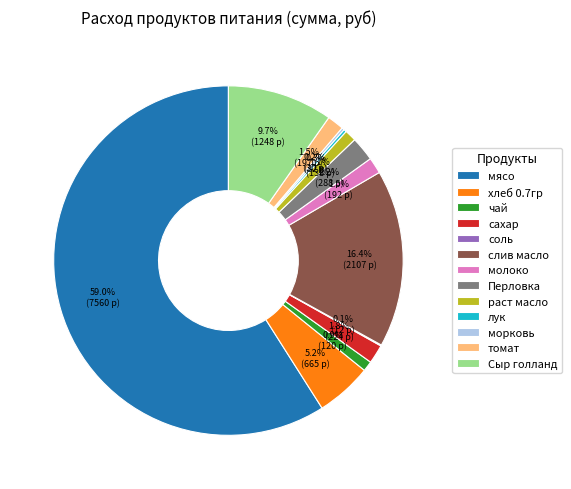

Which category has the biggest portion of the pie?

мясо